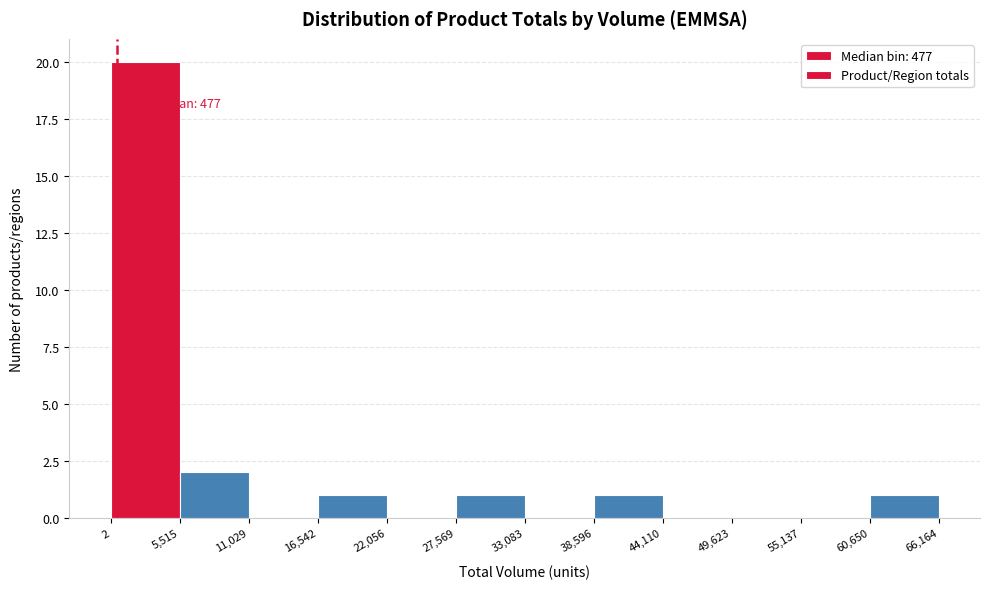

Which range on the x-axis has the tallest bar?

2 to 5,515